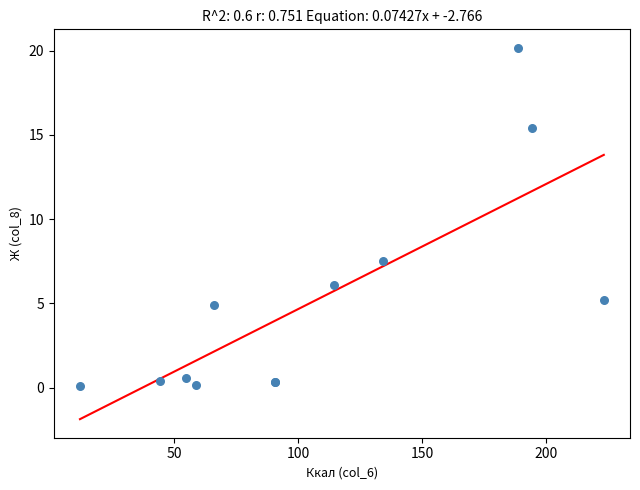

What Y value in the scatter plot is closest to 10?

7.5